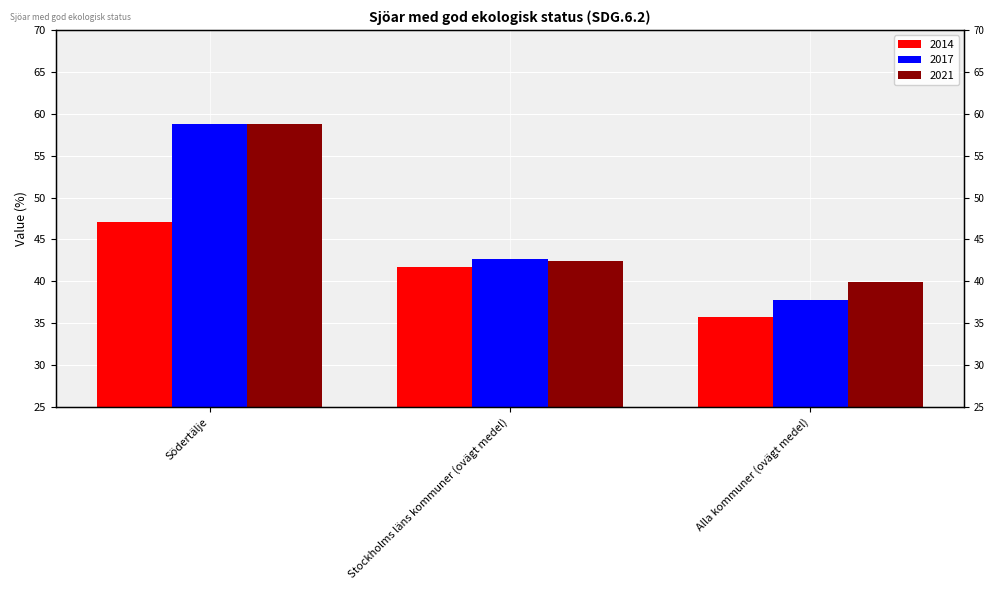

What position from the left is Alla kommuner (ovägt medel)?

3